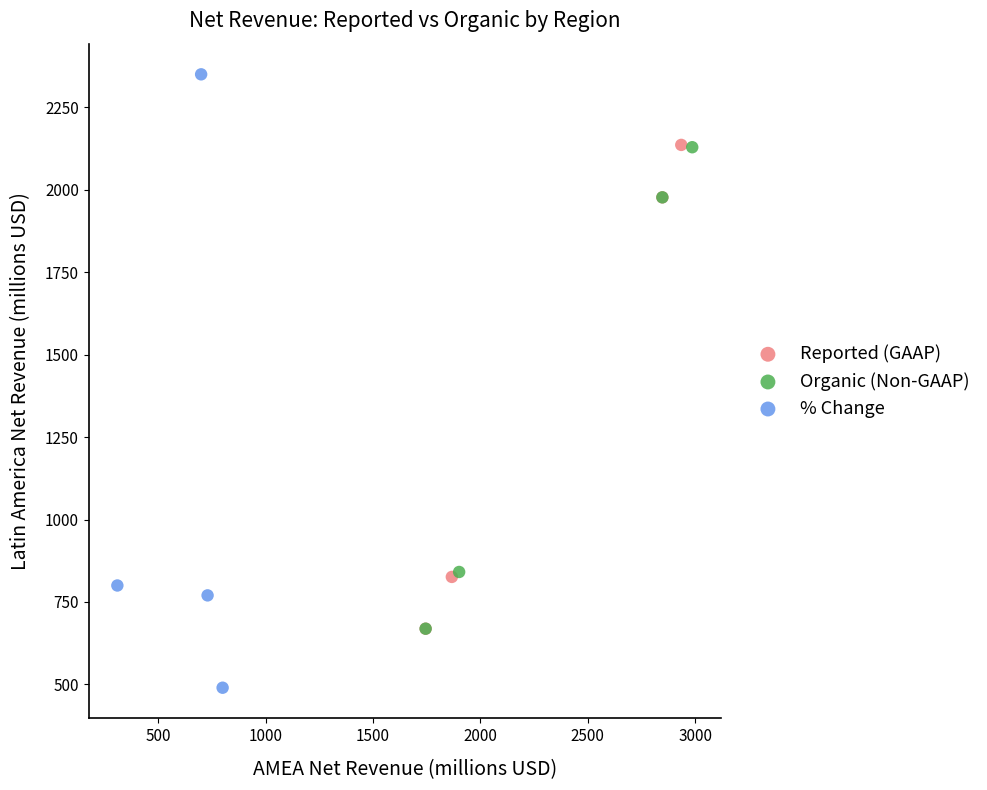

Which series reaches the maximum Y coordinate?

% Change